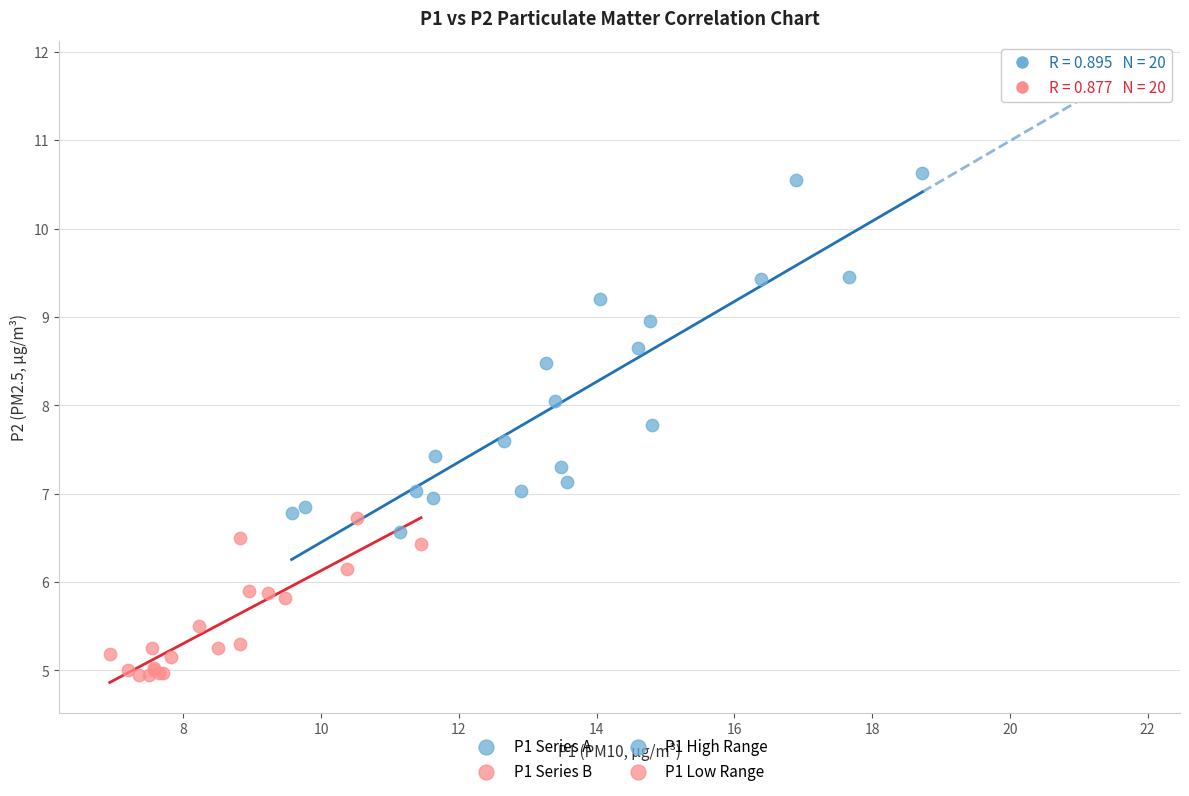

Which series has the largest Y range (max minus min)?

P1 Series A